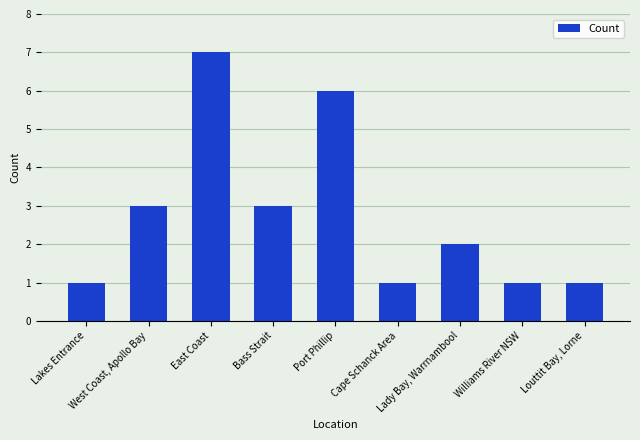

Are the bars horizontal?

No